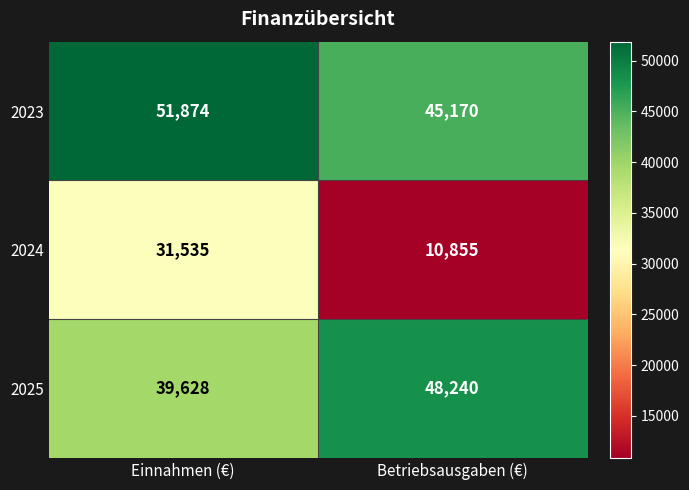

How many data points does each series have?

2